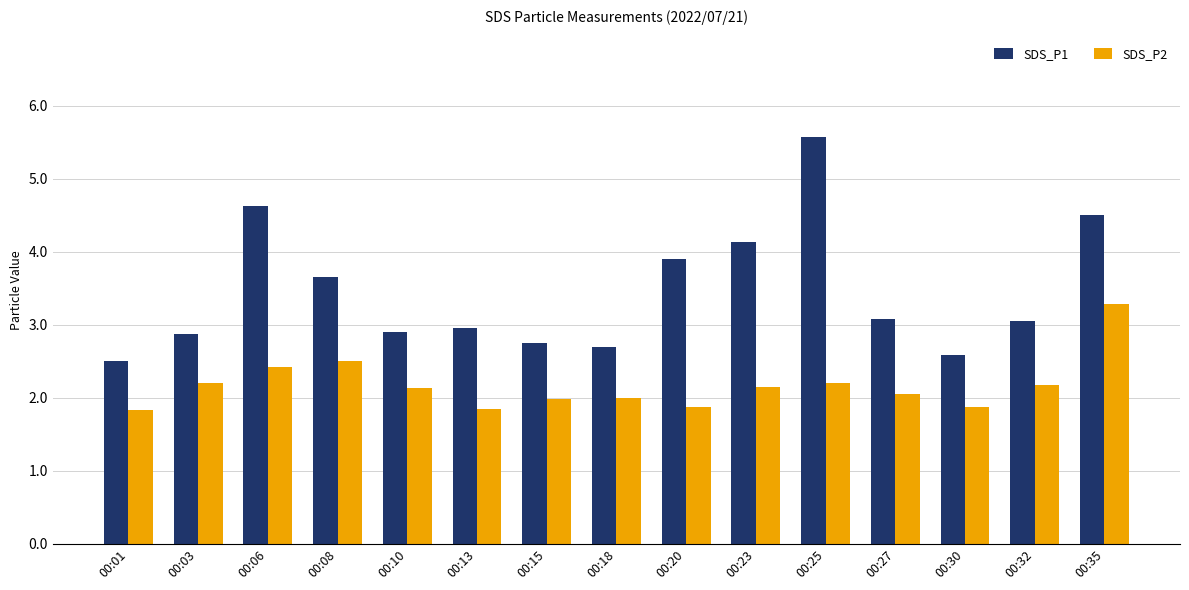

Is it true that SDS_P1 equals 3.9 at 00:20?

True